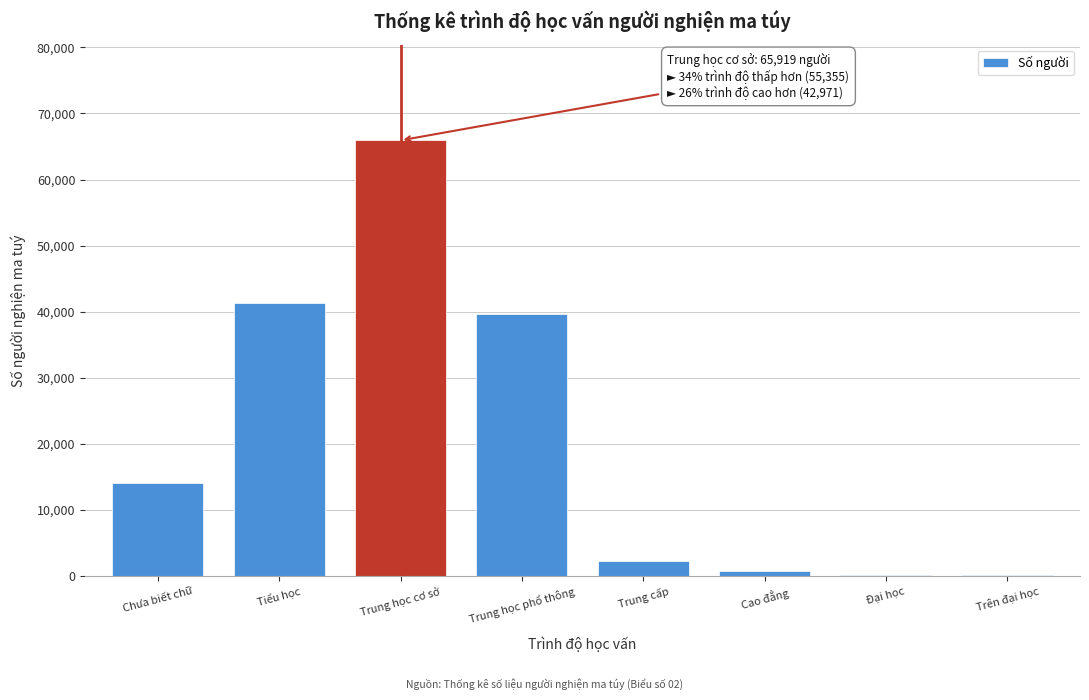

What is the maximum value shown in the chart?

65919